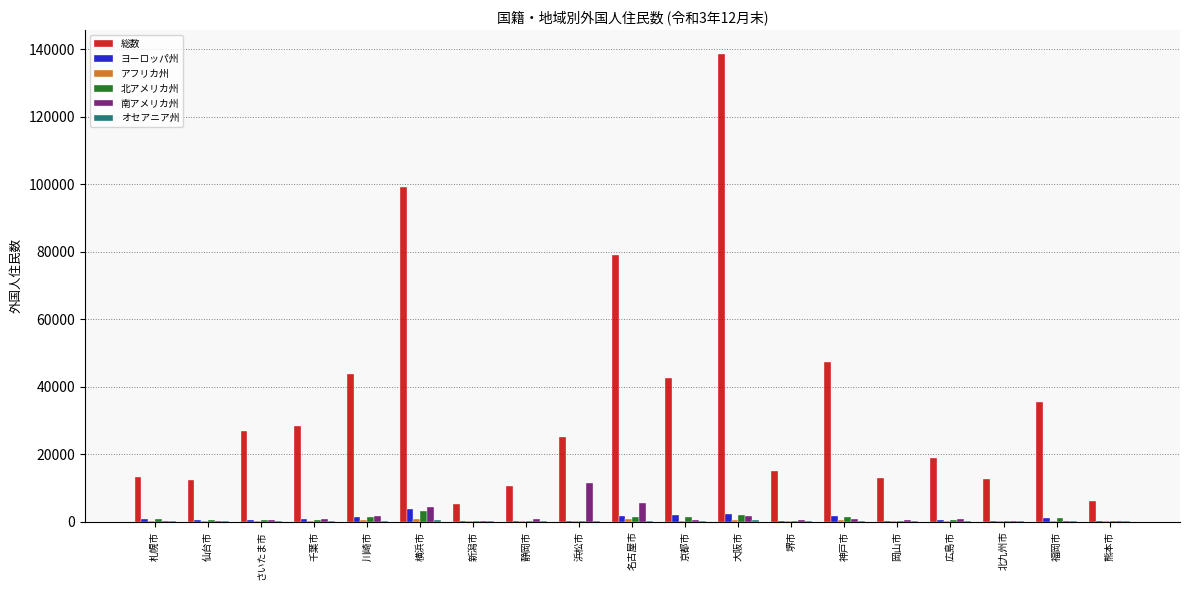

Which series has the largest total across all categories?

総数